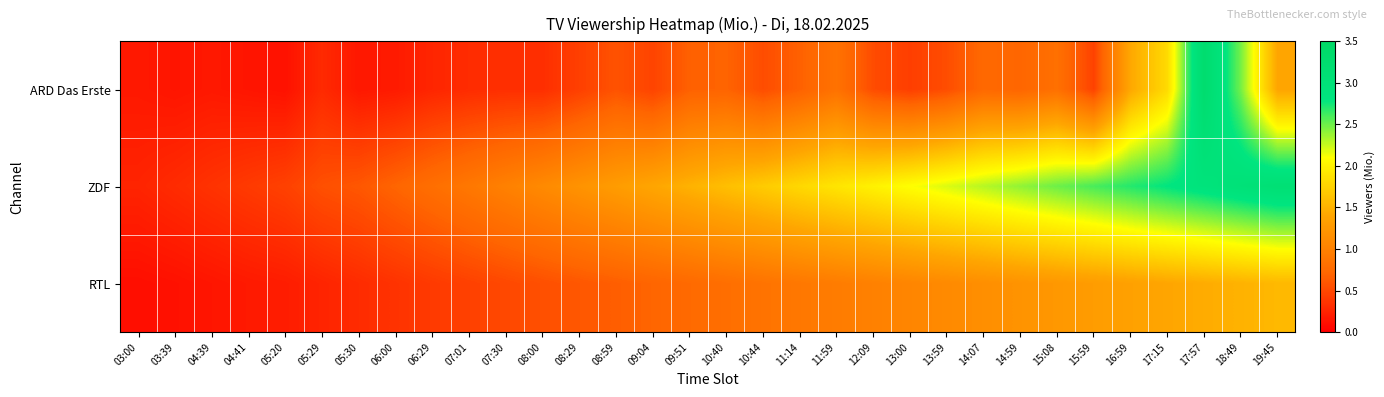

Reading left to right, what are all the values shown in this chart?

ARD Das Erste: 03:00=0.2	03:39=0.1	04:39=0.2	04:41=0.1	05:20=0.1	05:29=0.3	05:30=0.2	06:00=0.2	06:29=0.3	07:01=0.3	07:30=0.3	08:00=0.3	08:29=0.4	08:59=0.6	09:04=0.5	09:51=0.7	10:40=0.7	10:44=0.5	11:14=0.7	11:59=0.8	12:09=0.5	13:00=0.4	13:59=0.5	14:07=0.7	14:59=0.7	15:08=0.8	15:59=0.5	16:59=1.4	17:15=1.8	17:57=3.3	18:49=2.5	19:45=1.4
ZDF: 03:00=0.2	03:39=0.3	04:39=0.3	04:41=0.4	05:20=0.5	05:29=0.6	05:30=0.6	06:00=0.7	06:29=0.8	07:01=0.9	07:30=1.0	08:00=1.1	08:29=1.2	08:59=1.3	09:04=1.4	09:51=1.5	10:40=1.6	10:44=1.7	11:14=1.8	11:59=1.9	12:09=2.0	13:00=2.1	13:59=2.2	14:07=2.3	14:59=2.4	15:08=2.5	15:59=2.6	16:59=2.7	17:15=2.8	17:57=2.9	18:49=3.0	19:45=3.1
RTL: 03:00=0.1	03:39=0.1	04:39=0.1	04:41=0.2	05:20=0.2	05:29=0.2	05:30=0.3	06:00=0.3	06:29=0.4	07:01=0.5	07:30=0.5	08:00=0.6	08:29=0.6	08:59=0.7	09:04=0.7	09:51=0.8	10:40=0.8	10:44=0.8	11:14=0.9	11:59=0.9	12:09=1.0	13:00=1.1	13:59=1.1	14:07=1.1	14:59=1.2	15:08=1.2	15:59=1.3	16:59=1.4	17:15=1.4	17:57=1.4	18:49=1.5	19:45=1.6